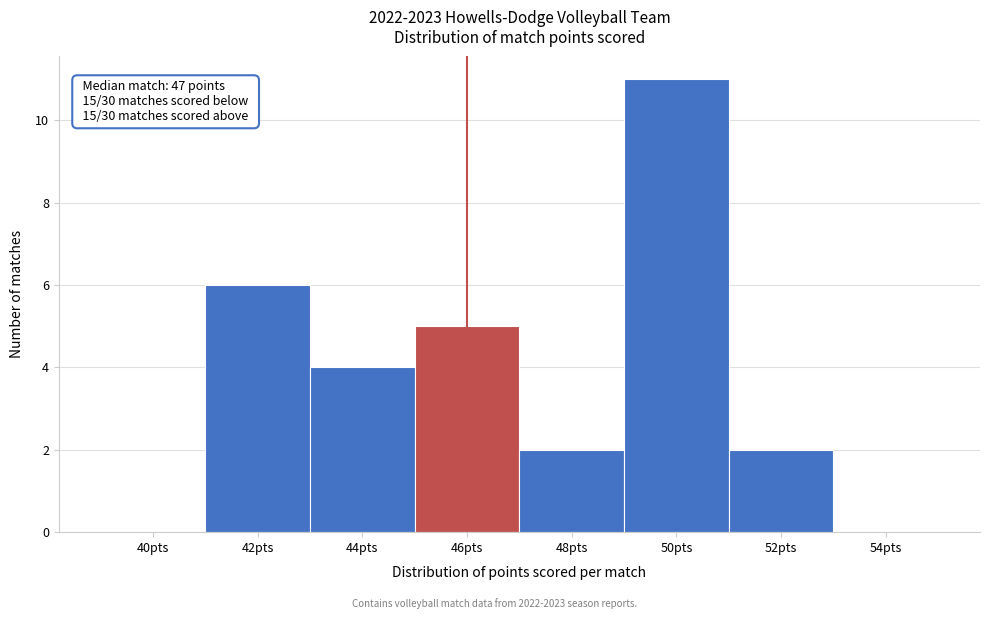

Reading left to right, extract all data points from this chart.

40pts=0	42pts=6	44pts=4	46pts=5	48pts=2	50pts=11	52pts=2	54pts=0